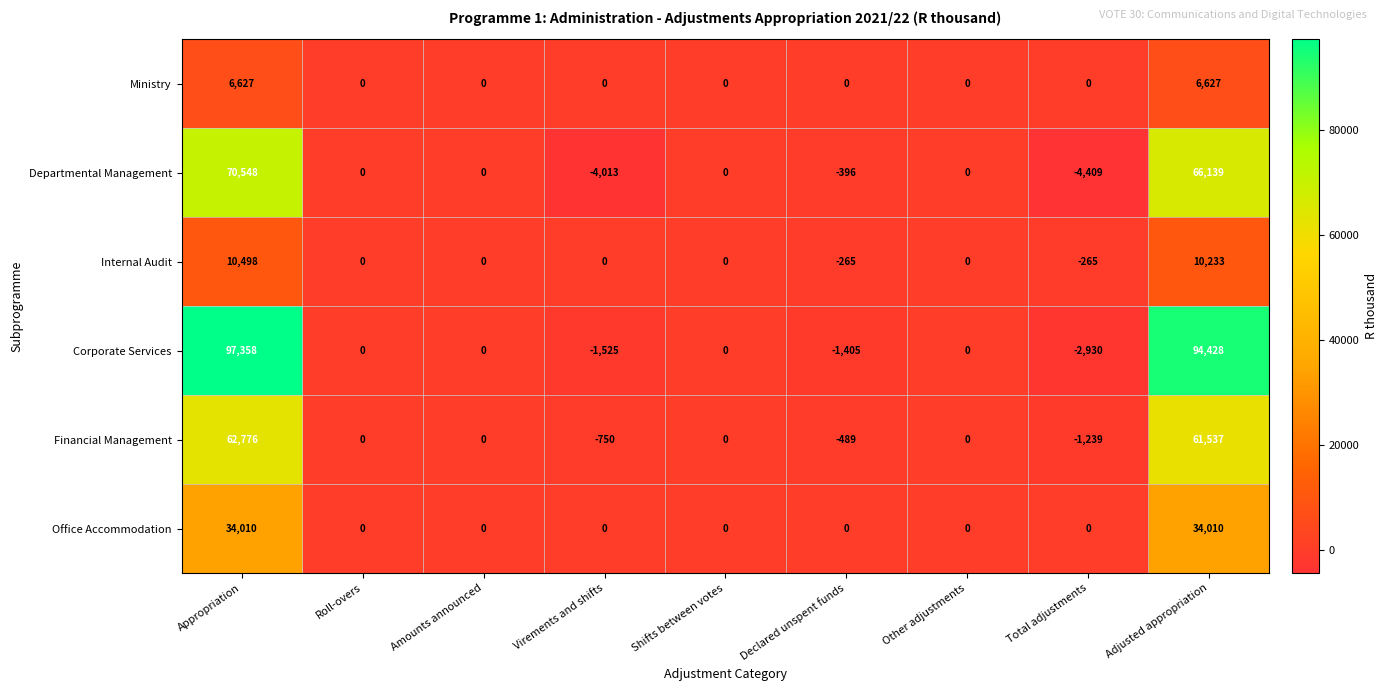

Which label corresponds to the largest value in the chart?

Appropriation